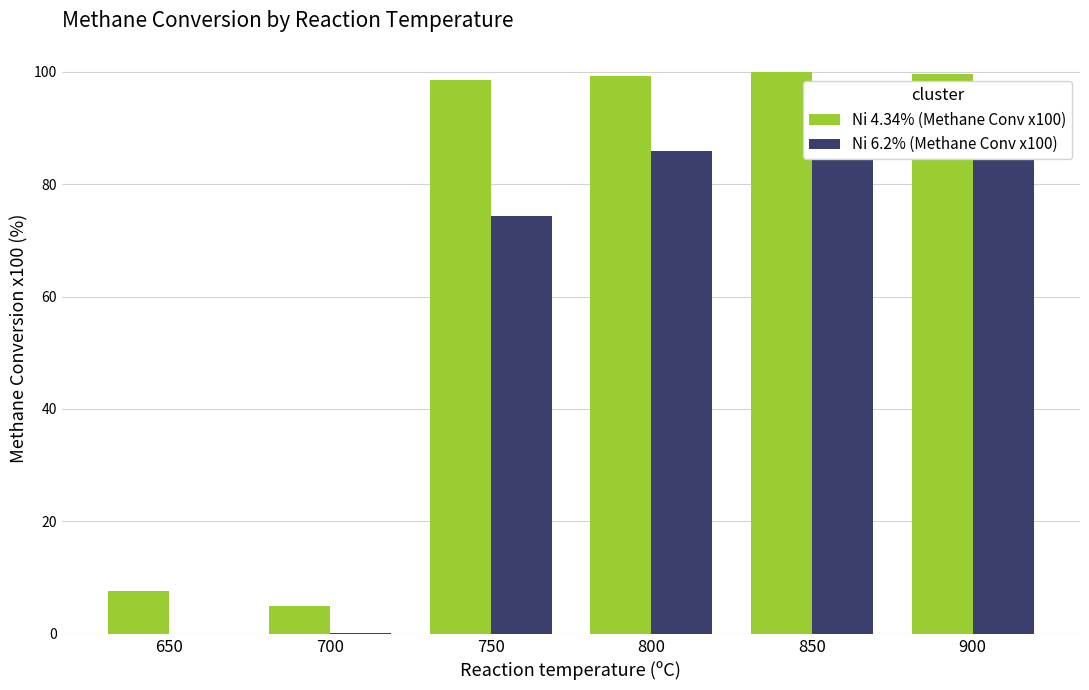

Reading left to right, transcribe all the data shown in this chart.

Ni 4.34% (Methane Conv x100): 7.6	5.0	98.5	99.2	100.0	99.7
Ni 6.2% (Methane Conv x100): 0.0	0.2	74.3	86.0	90.6	97.6